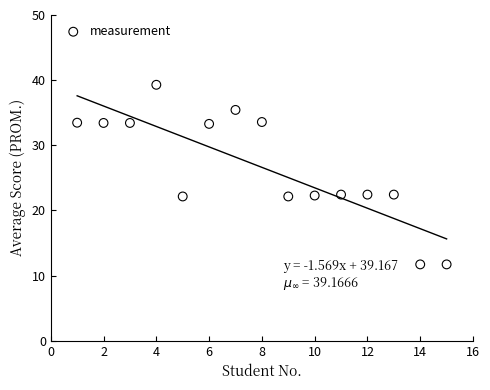

What is the range of Y values (max minus min)?

27.6